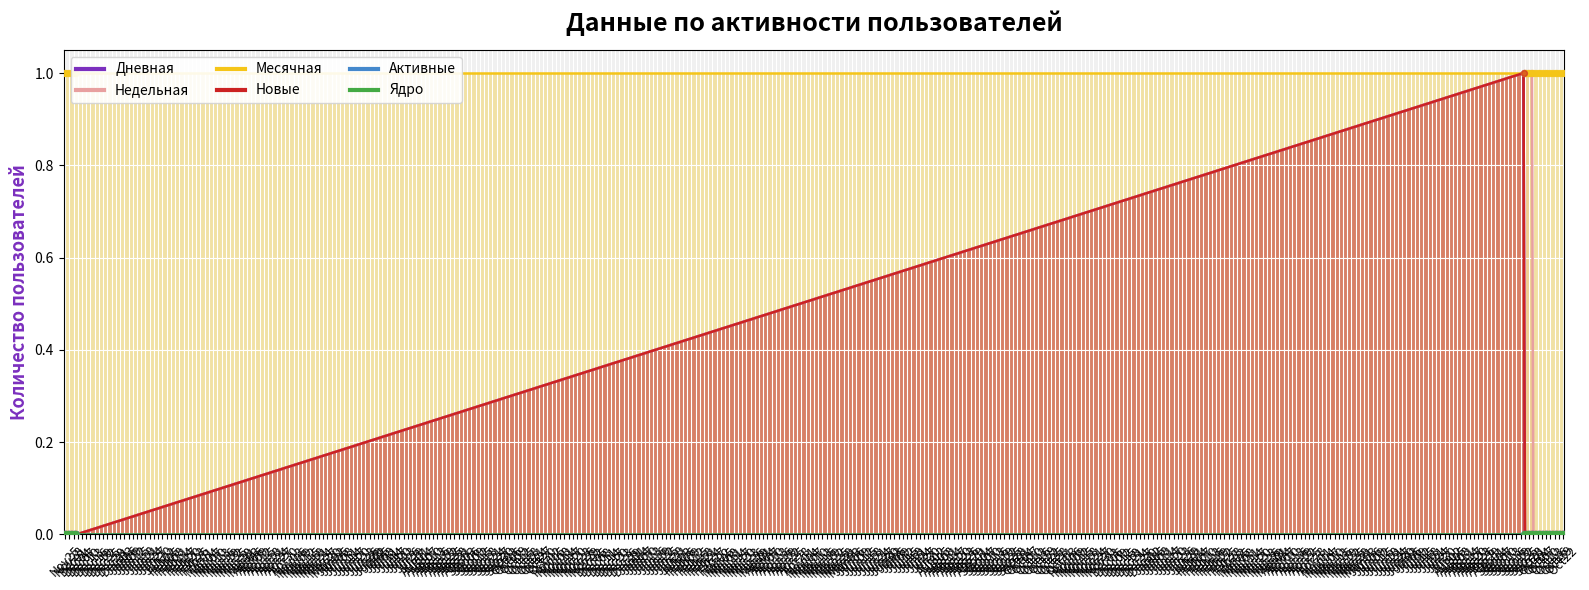

Which series has the largest total across all categories?

Месячная